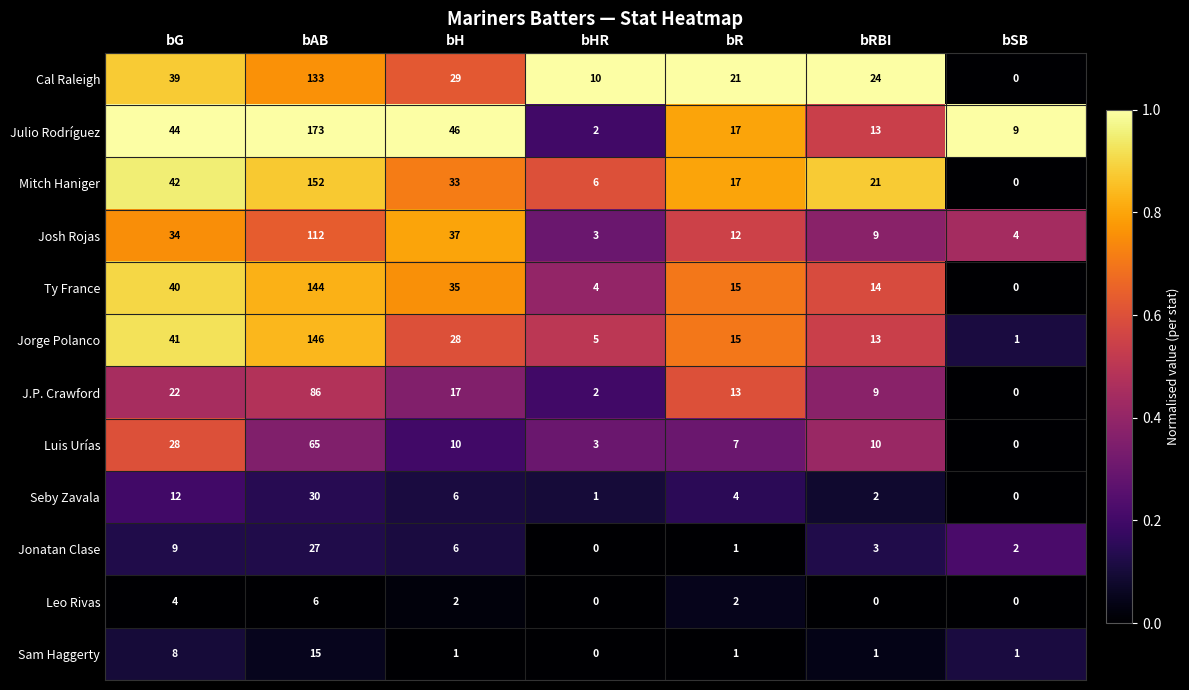

What is the average value of the Jorge Polanco series?

36